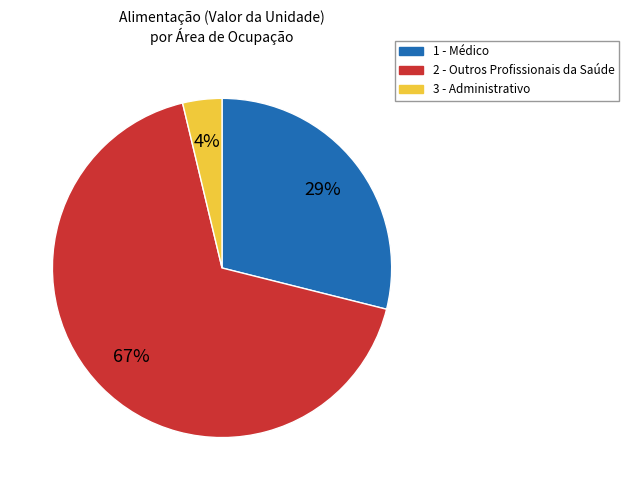

What is the smallest slice in the pie chart?

3 - Administrativo